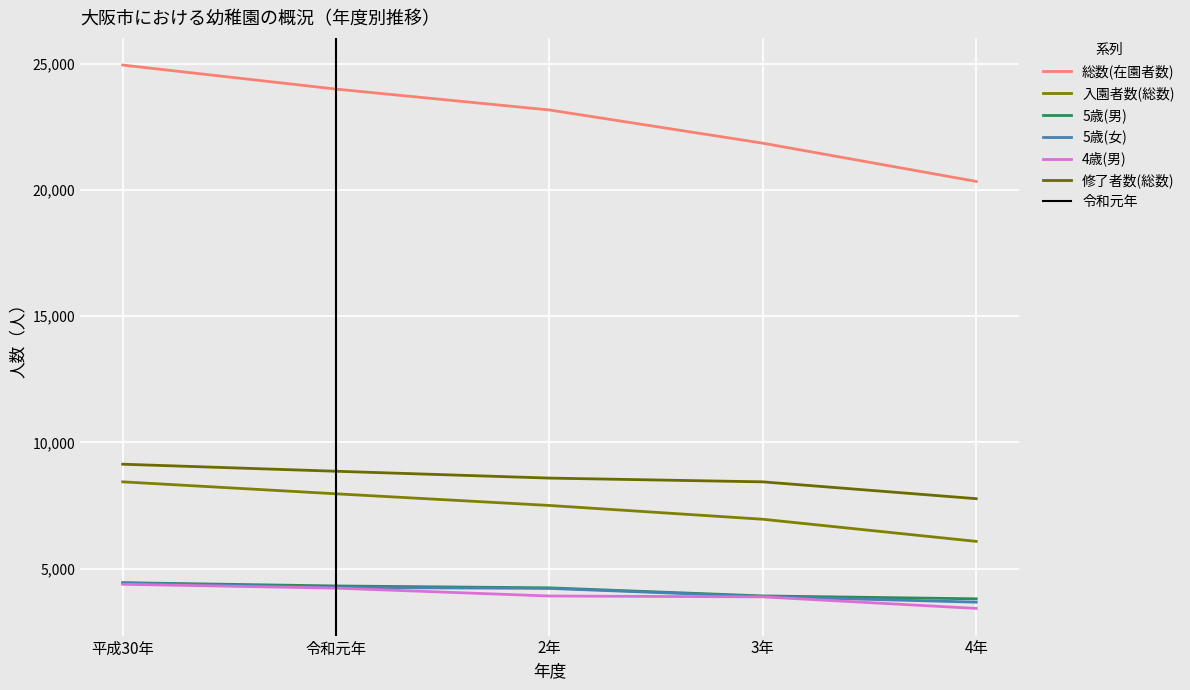

What is the difference between the 修了者数(総数) values at 3年 and 平成30年?

699